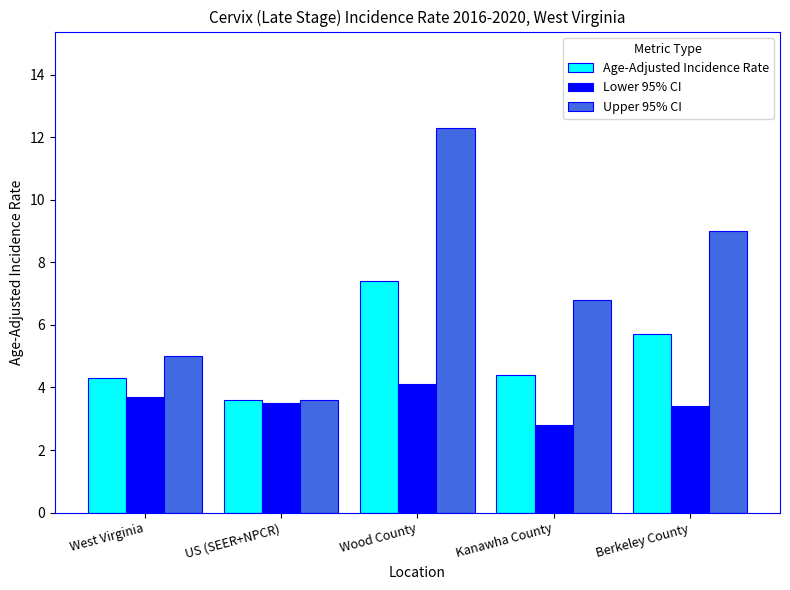

What is the value of the Lower 95% CI bar at the 3rd from the left?

4.1